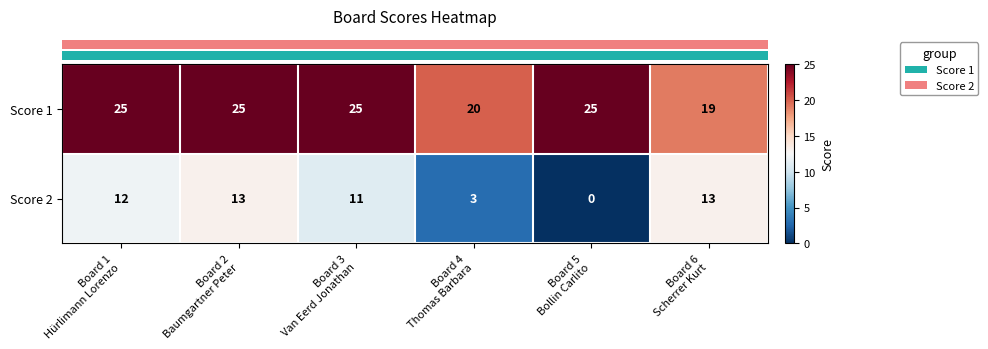

Which series changed the most between Board 1
Hürlimann Lorenzo and Board 3
Van Eerd Jonathan?

Score 2